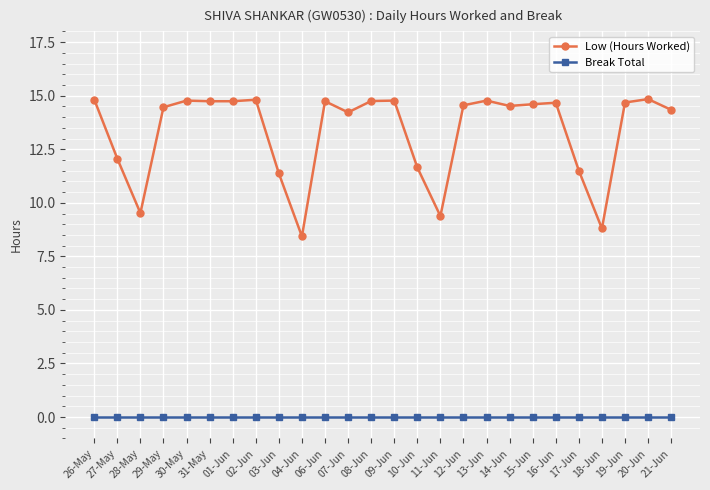

Which series has the largest range (max minus min)?

Low (Hours Worked)